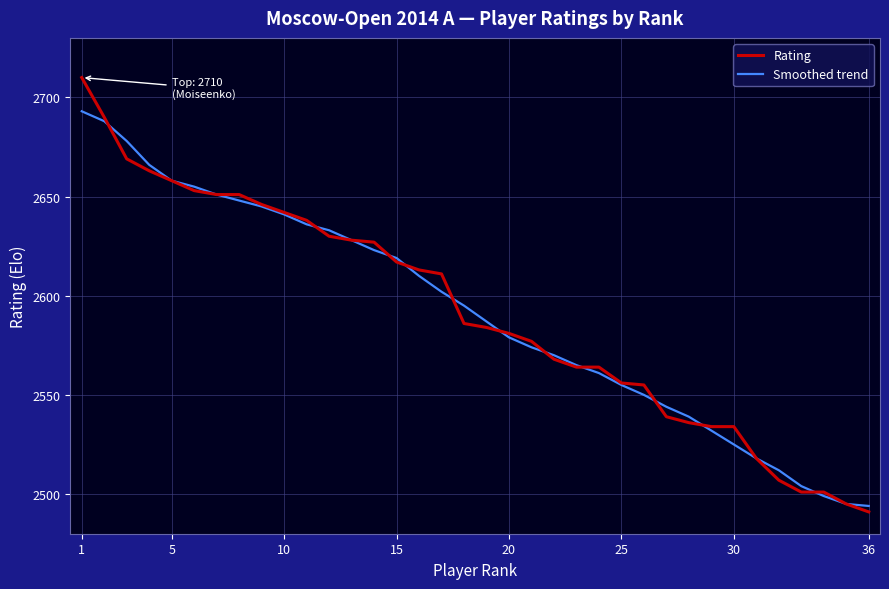

Which series has the largest range (max minus min)?

Rating